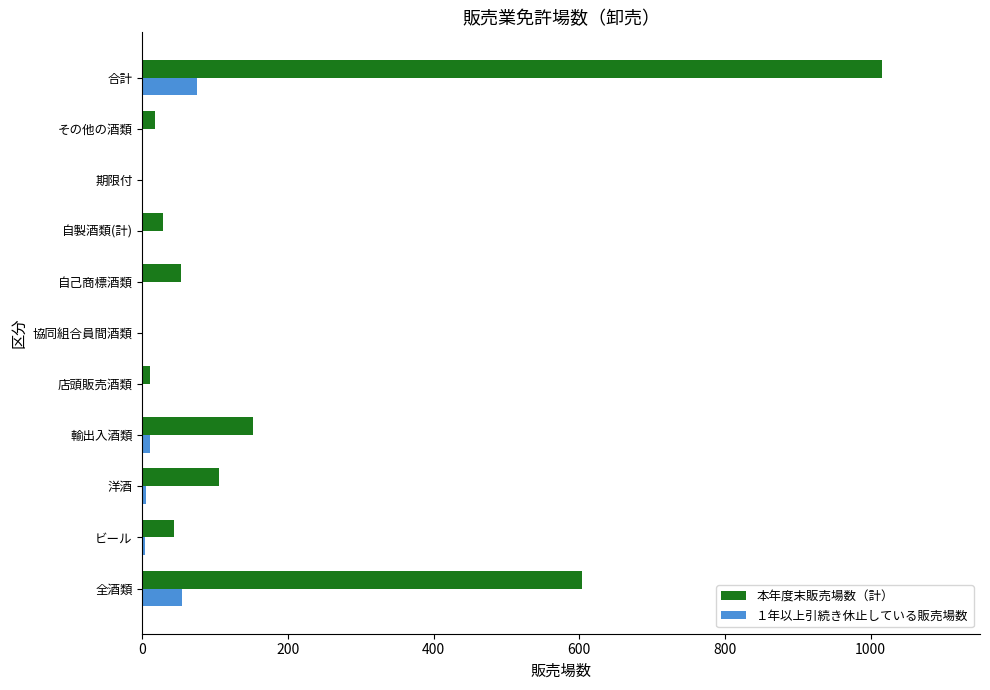

How many series are shown in this chart?

2